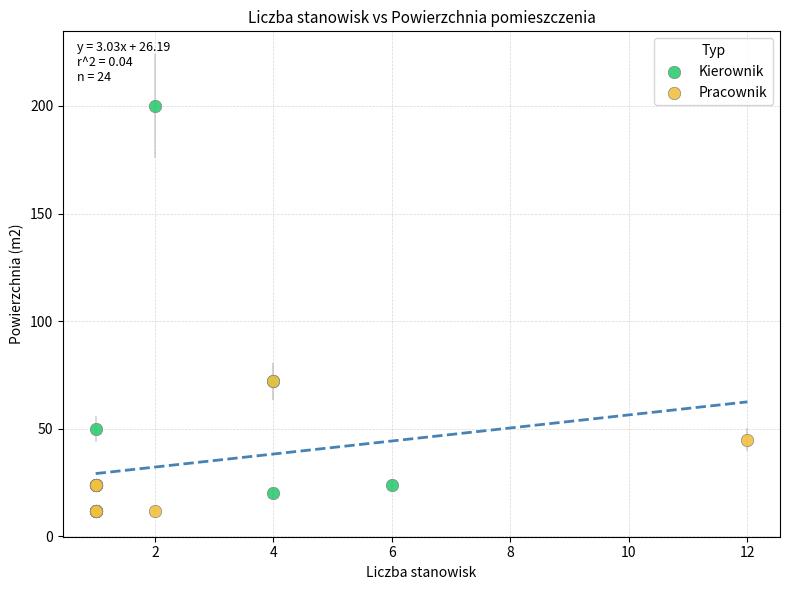

Which series reaches the maximum Y coordinate?

Kierownik